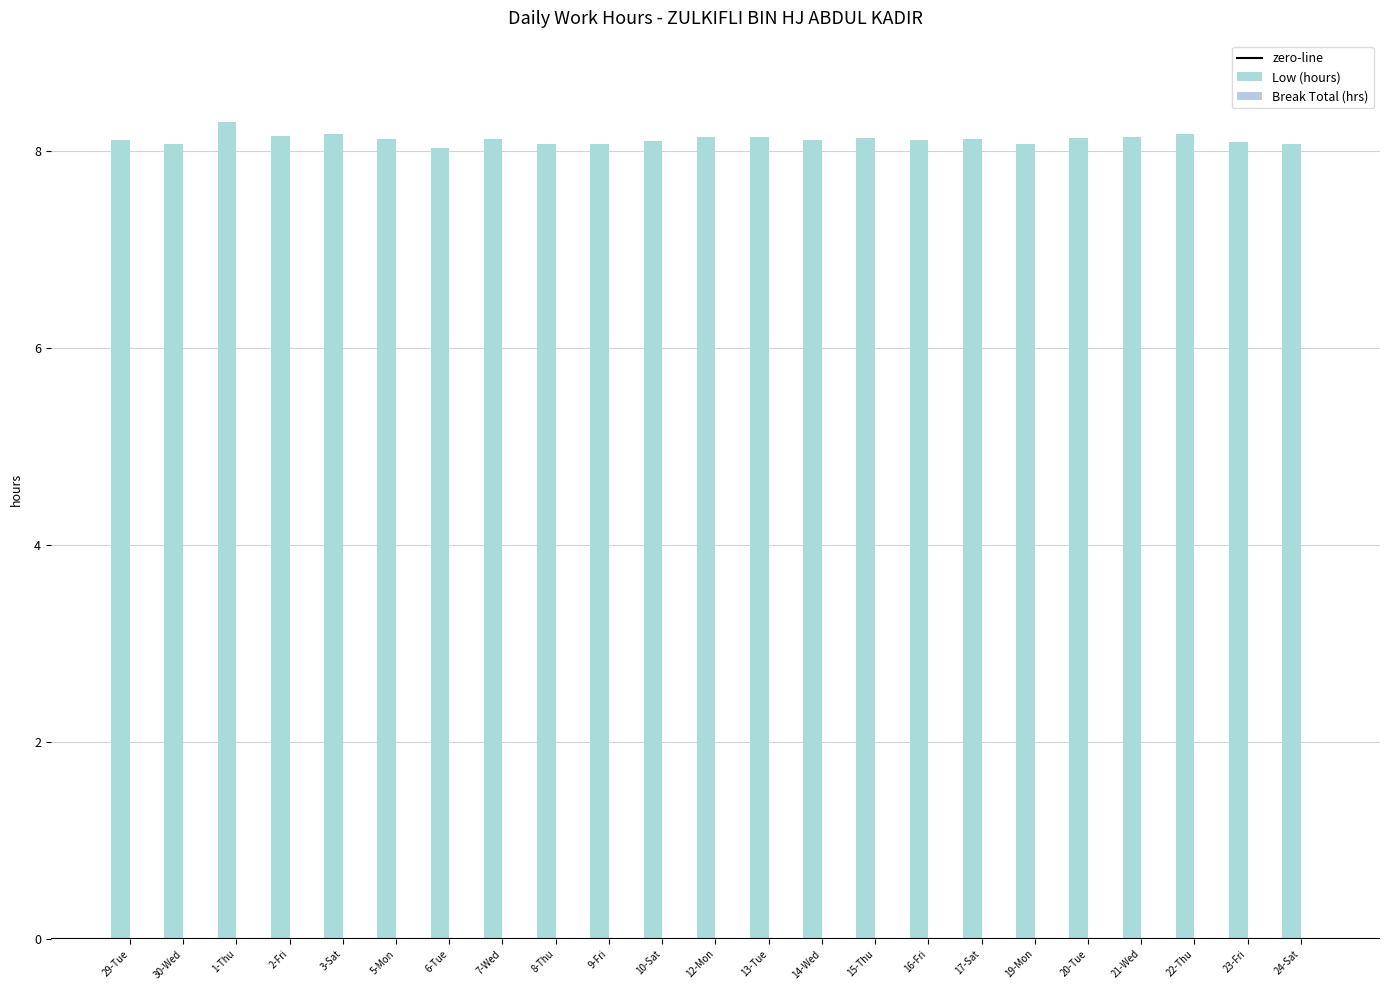

What is the label of the 3rd bar from the left?

1-Thu